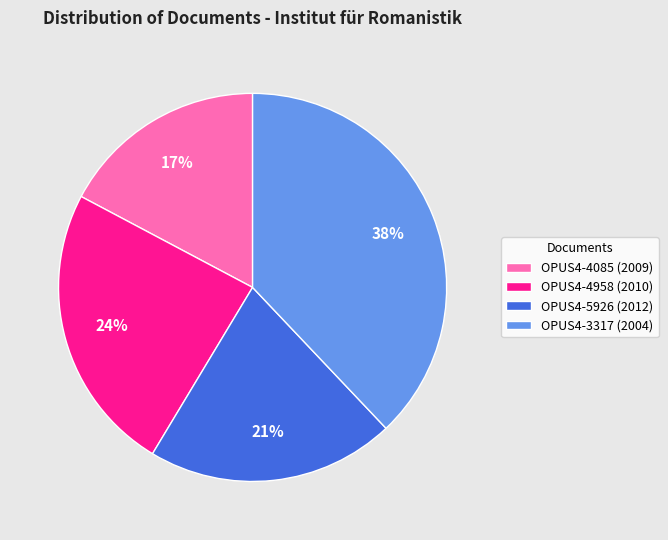

To the nearest percent, what is the difference between the largest and smallest slice percentages?

21%